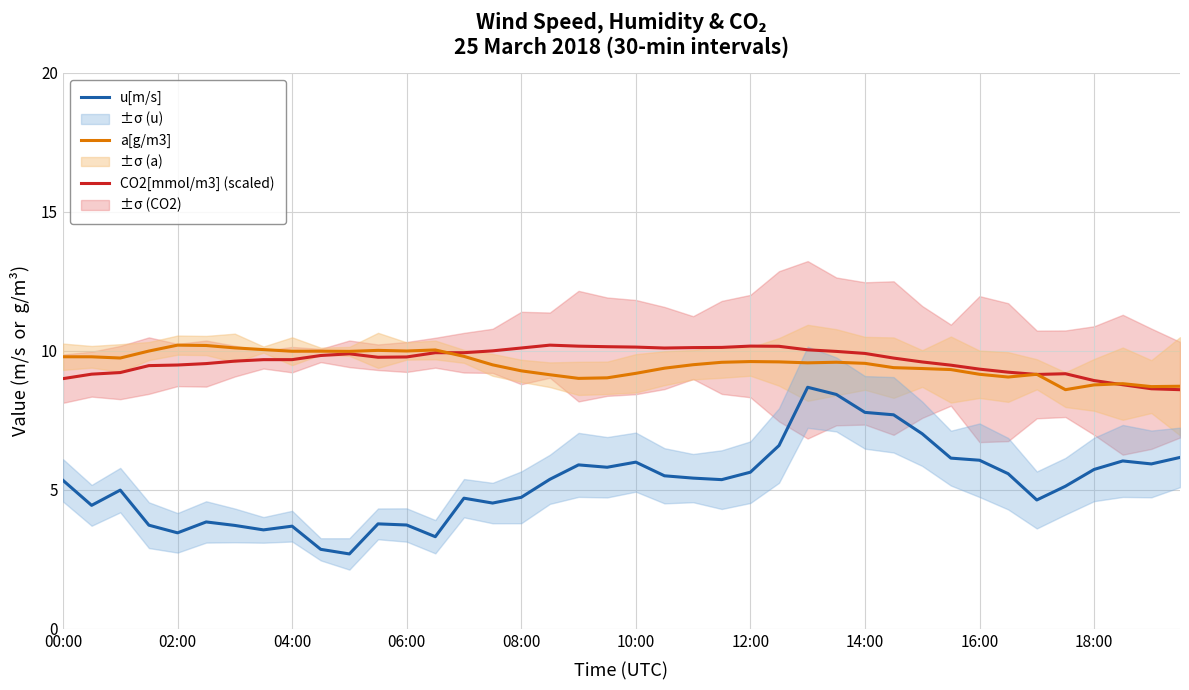

At which label does u[m/s] first exceed 5?

00:00